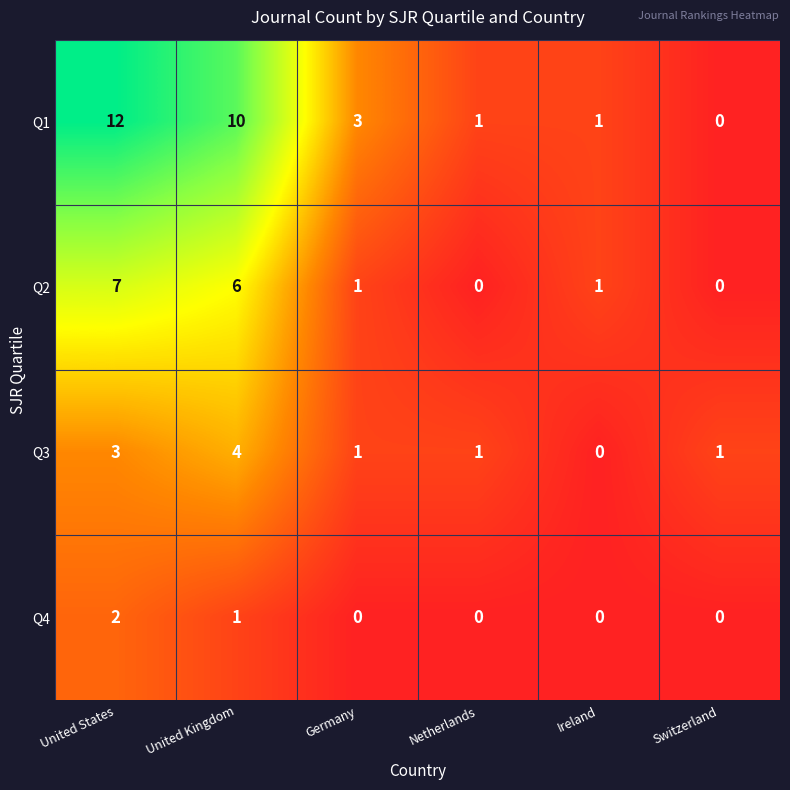

Where does the Q1 series first go above 3?

United States